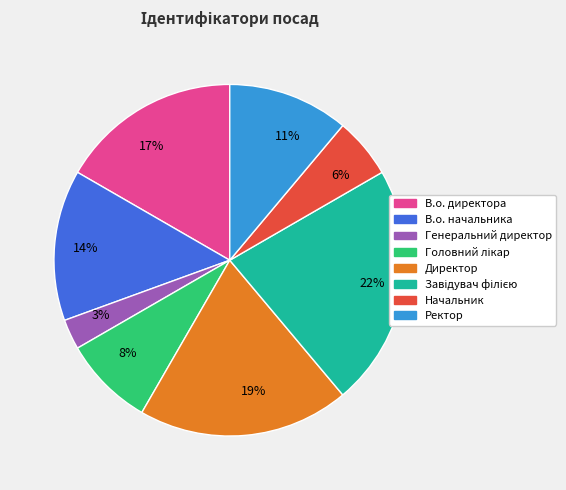

The 11% slice represents 11% of the pie. True or false?

True